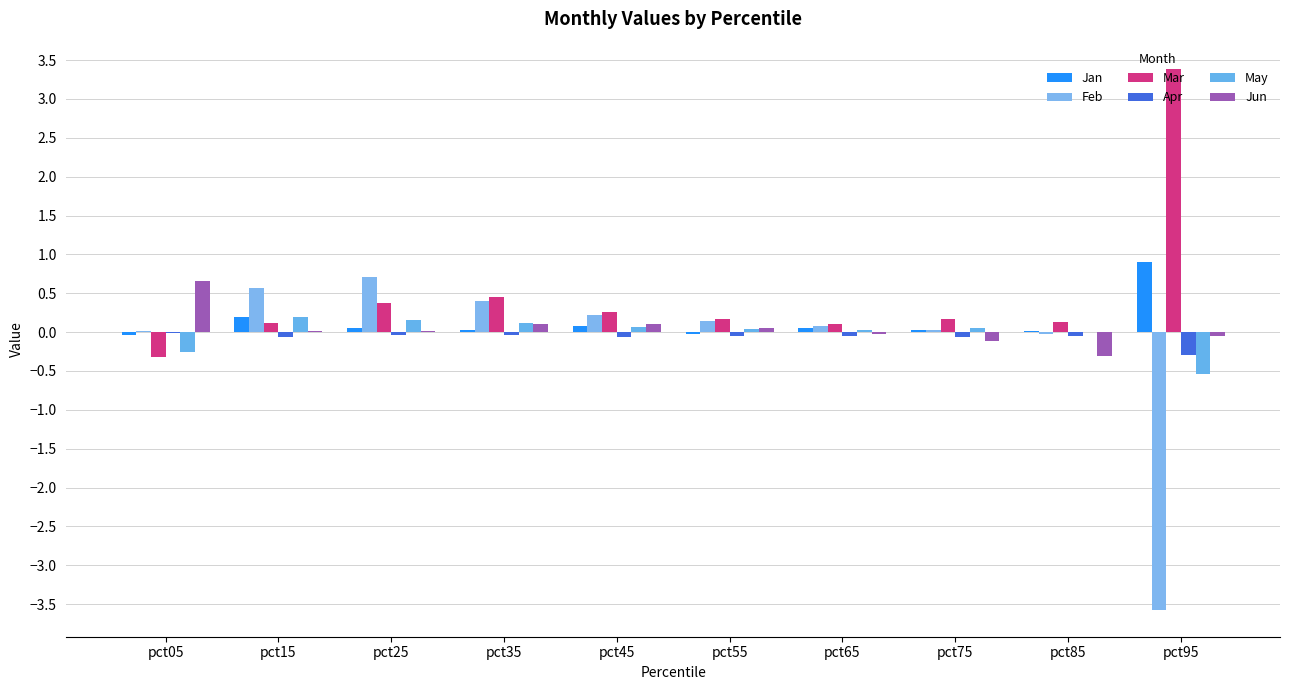

How many groups of bars are there?

10